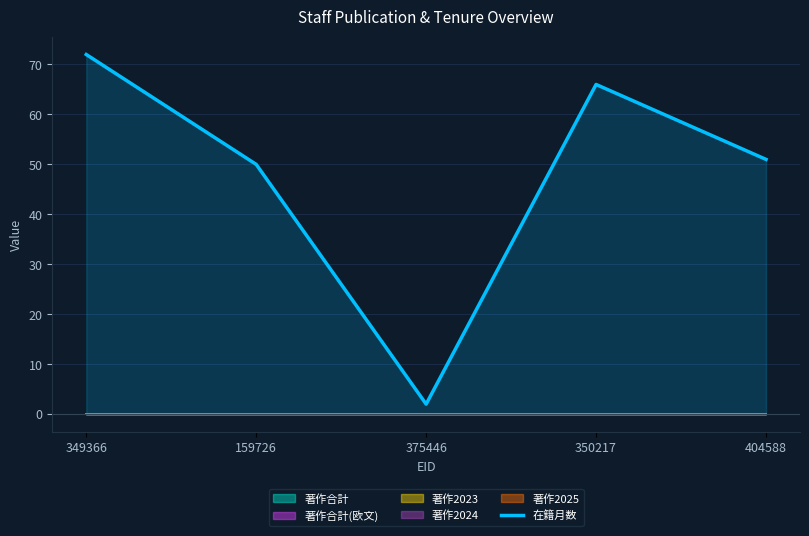

What is the average value?

48